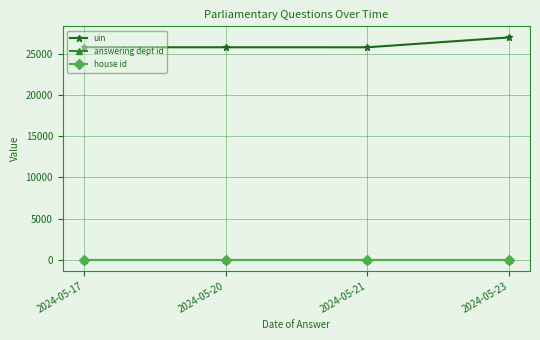

Which series has the largest range (max minus min)?

uin